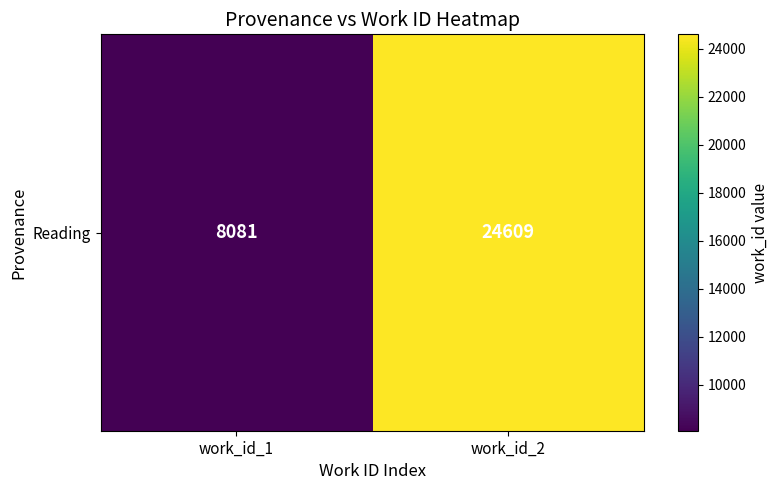

Which has a higher value, work_id_1 or work_id_2?

work_id_2